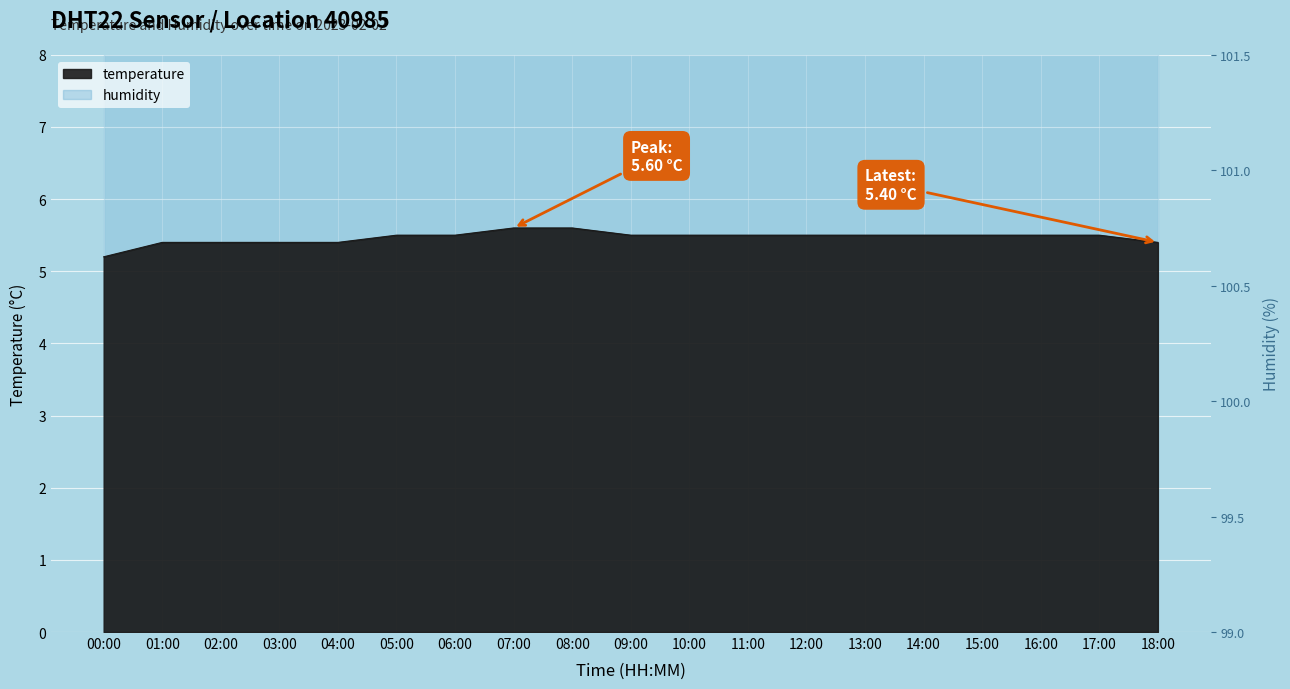

List the labels in order of value, smallest first.

00:00, 01:00, 02:00, 03:00, 04:00, 18:00, 05:00, 06:00, 09:00, 10:00, 11:00, 12:00, 13:00, 14:00, 15:00, 16:00, 17:00, 07:00, 08:00